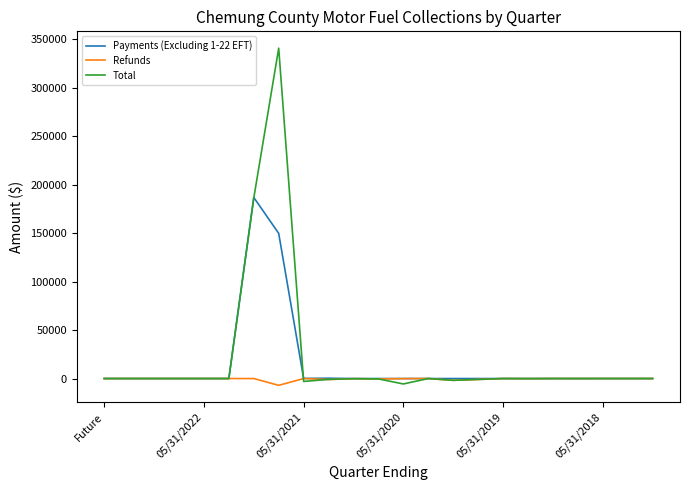

True or false: Refunds has more than 1 points higher than both neighbors.

True